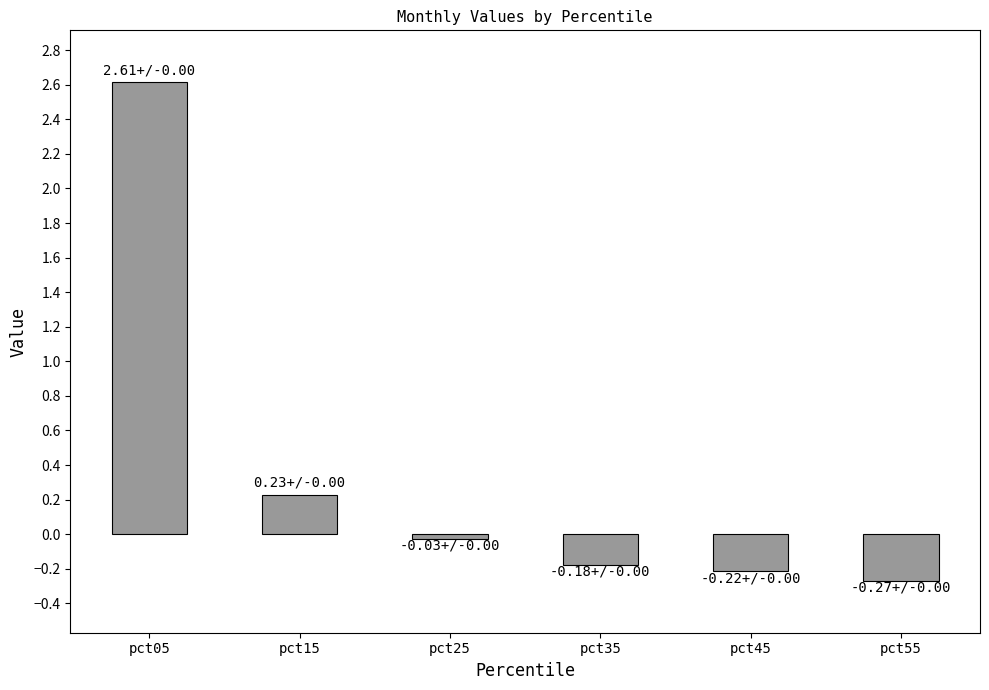

What is the change in value from pct45 to pct55?

-0.1